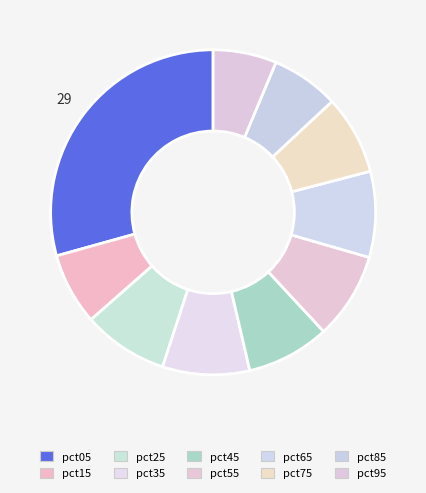

Combined, do pct25 and pct95 account for over 50%?

No